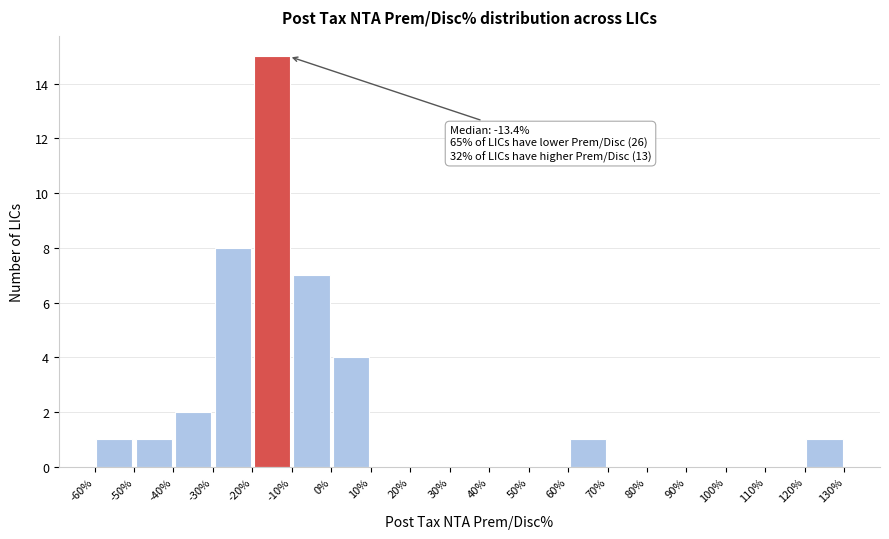

Which range on the x-axis has the tallest bar?

-20% to -10%